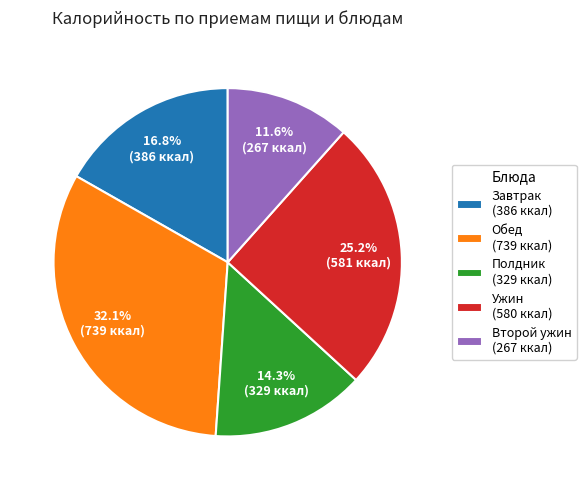

Is Второй ужин (267 ккал) the majority of the pie?

No